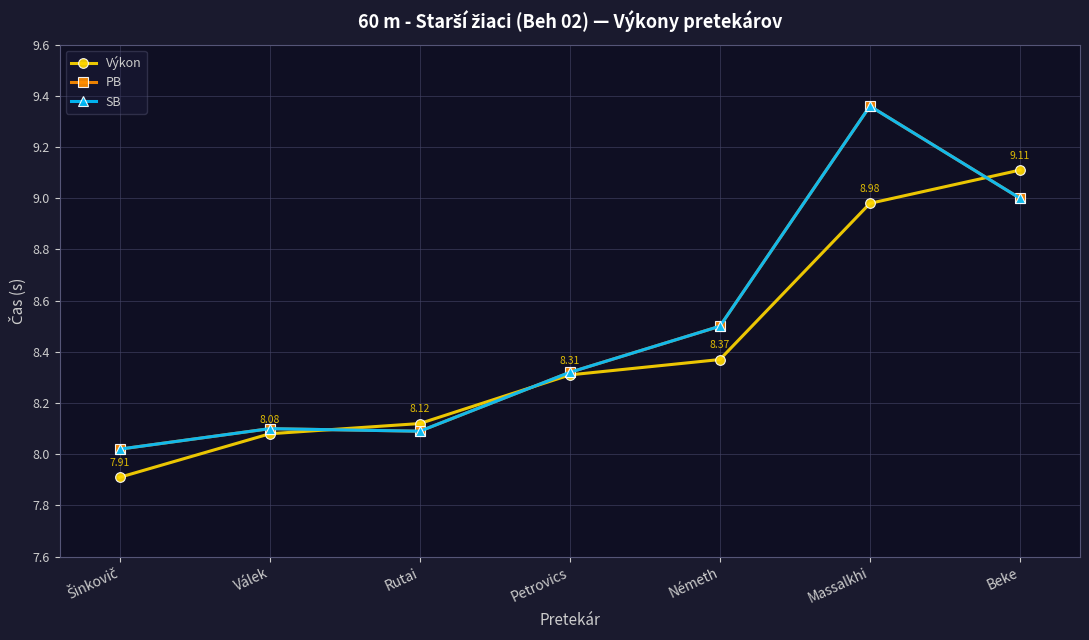

Does the chart have visible grid lines?

Yes